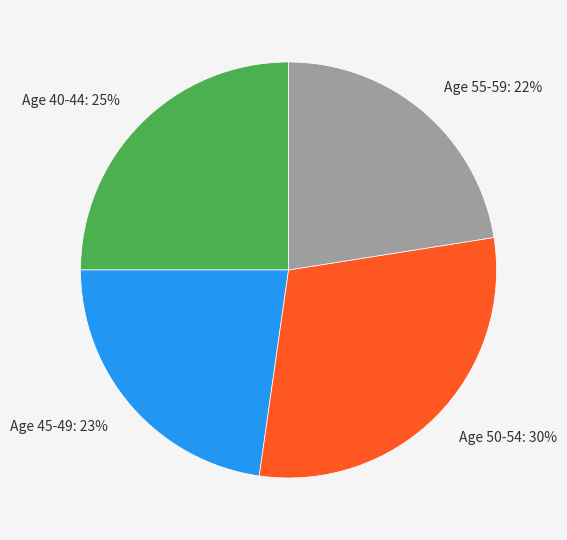

To the nearest percent, what is the difference between the Age 45-49: 23% and Age 50-54: 30% slice percentages?

7%